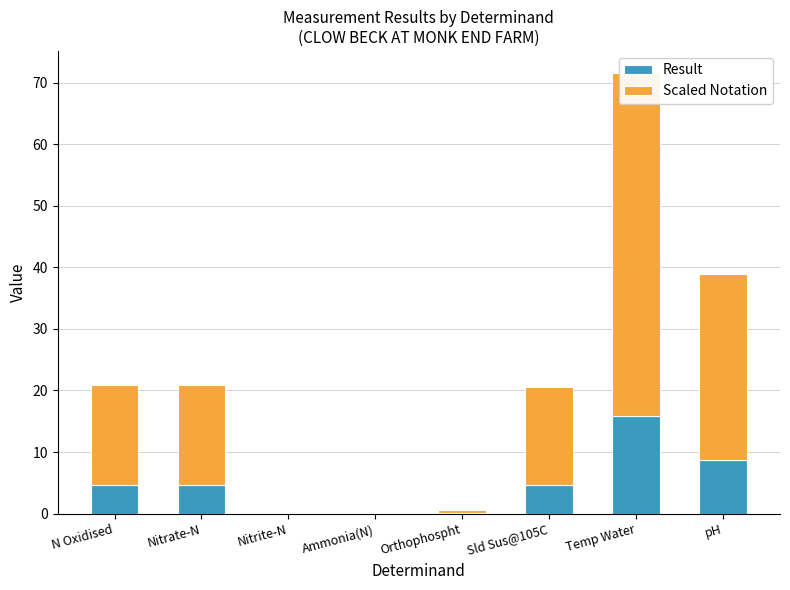

At N Oxidised, list the series in order from largest to smallest.

Scaled Notation, Result